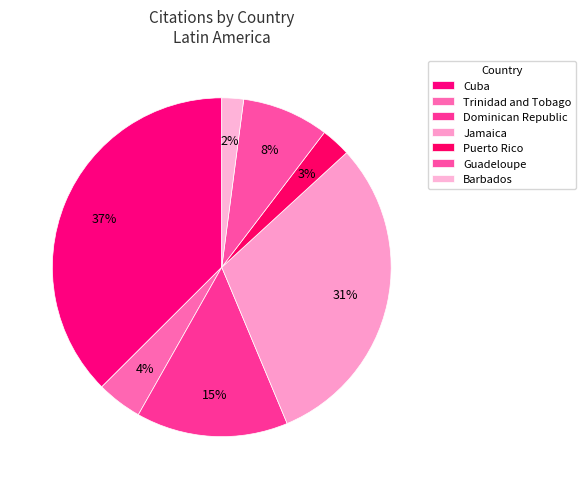

Is there any slice that represents more than half of the pie?

No